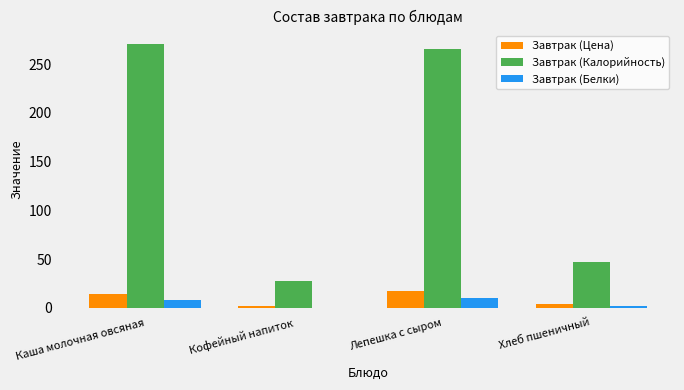

The Завтрак (Белки) series shows 10.0 at Лепешка с сыром. True or false?

True